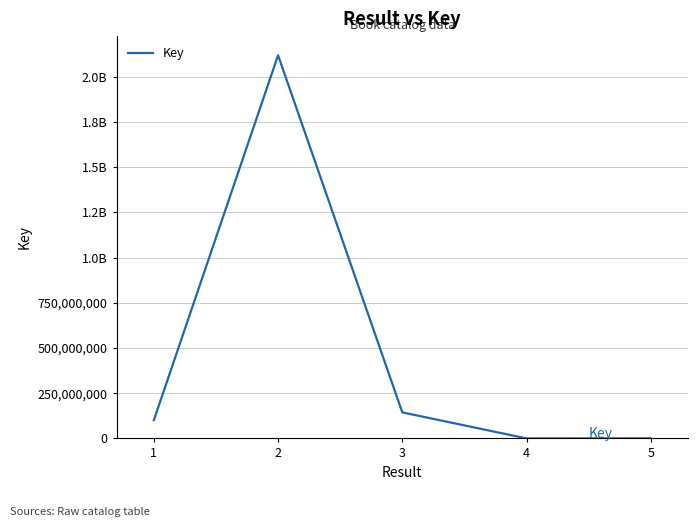

Does the chart display data point markers on the line(s)?

No